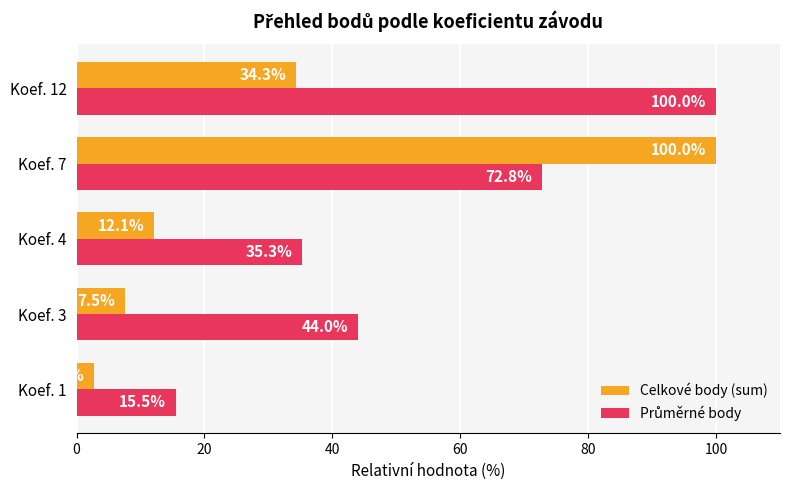

What is the lowest value of the Celkové body (sum) series?

2.7